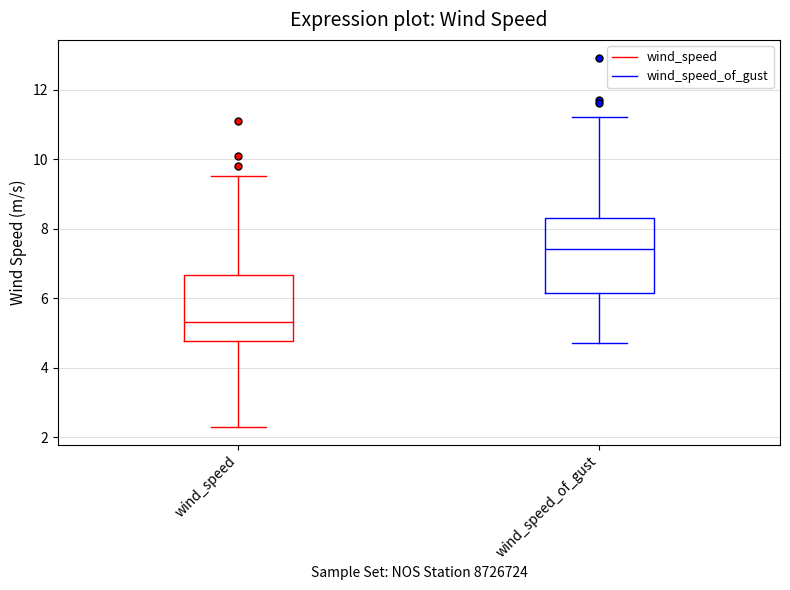

Where is the upper edge of the box for wind_speed_of_gust on the y-axis? The values are not printed on the chart, so give them approximately, as read against the axis.

8.4